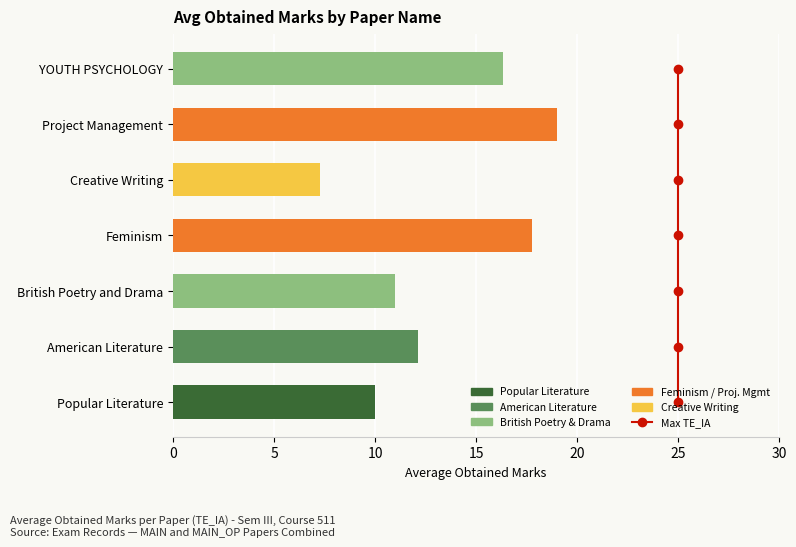

How many values in the Avg Obtained Marks series are below 12?

3